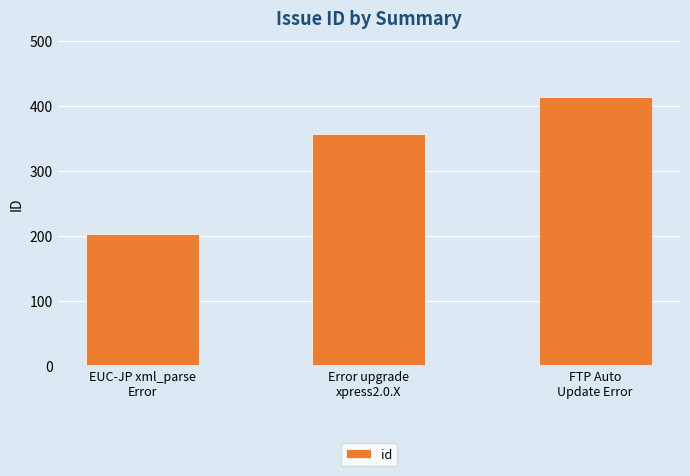

Is it true that the value at Error upgrade
xpress2.0.X is 625?

False